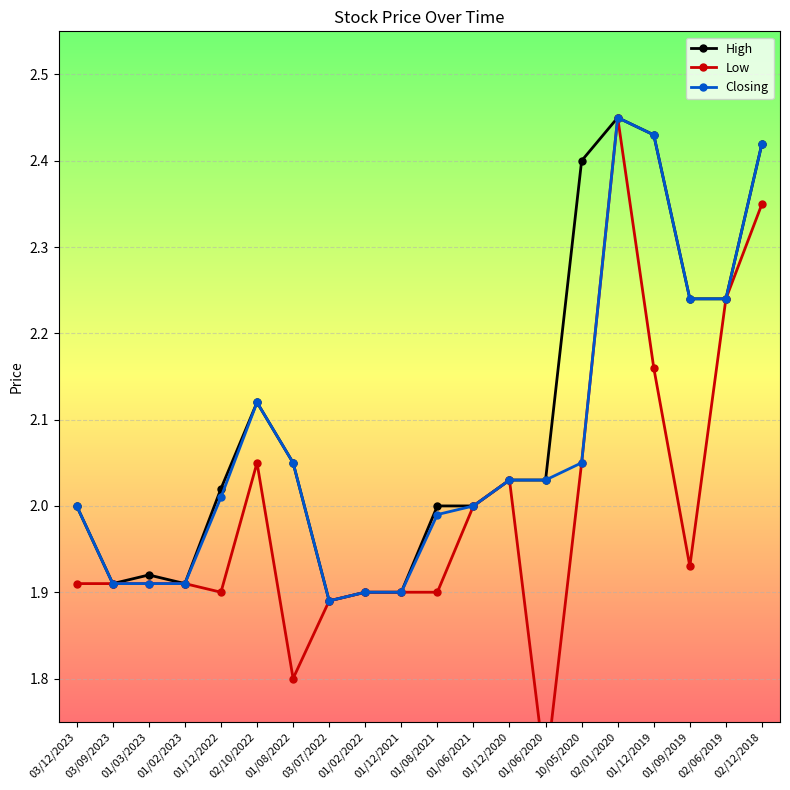

How many lines are shown in the chart?

3